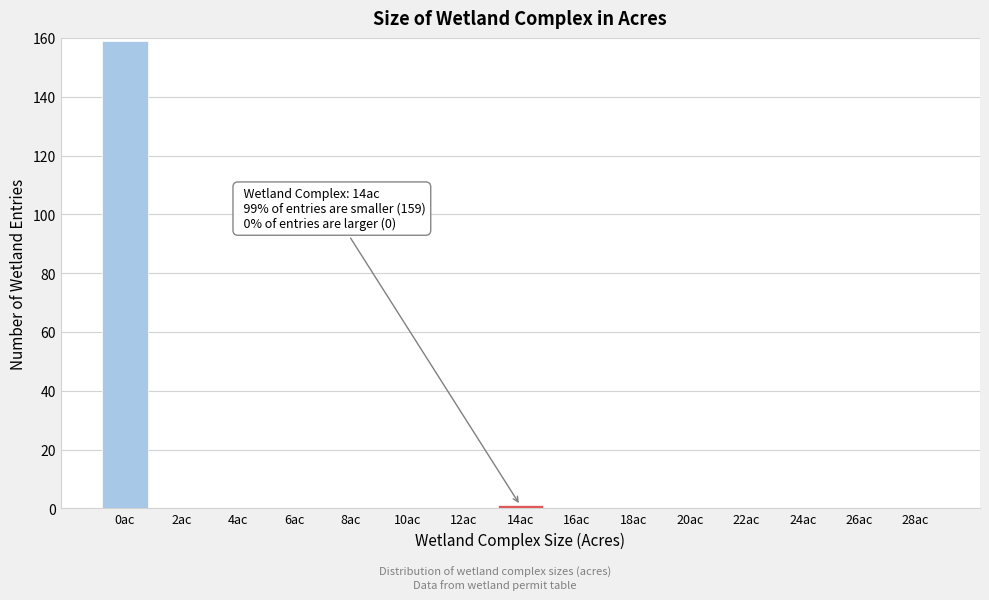

Reading left to right, transcribe all the data shown in this chart.

0ac=159	2ac=0	4ac=0	6ac=0	8ac=0	10ac=0	12ac=0	14ac=1	16ac=0	18ac=0	20ac=0	22ac=0	24ac=0	26ac=0	28ac=0